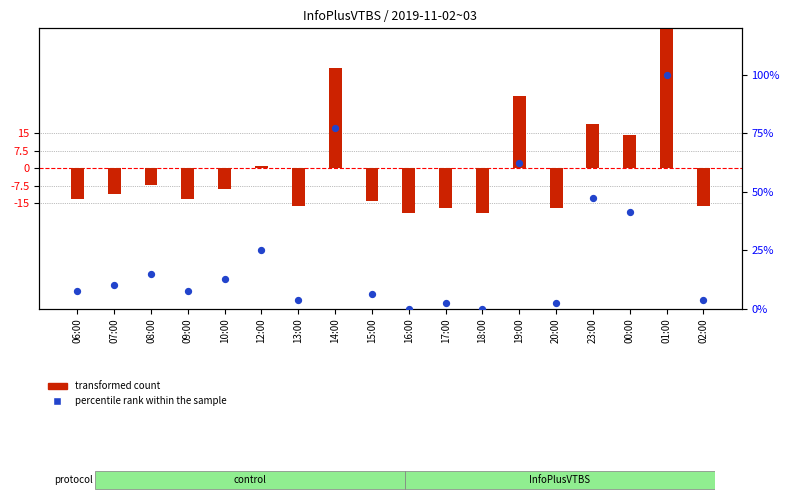

Which series has the largest Y range (max minus min)?

percentile rank within the sample